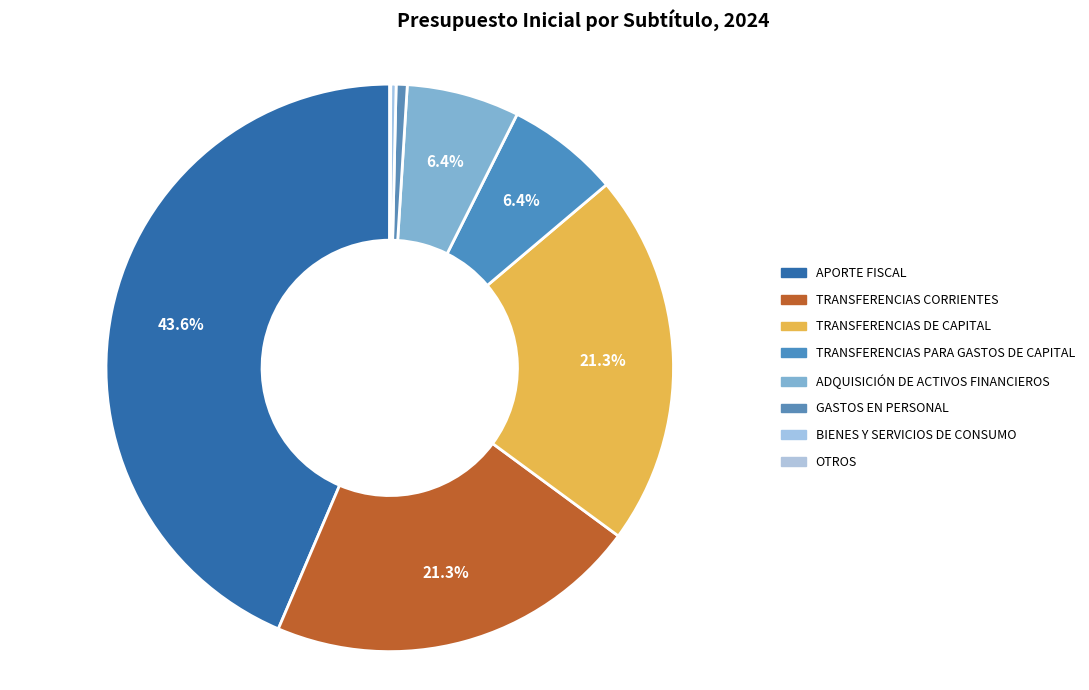

Rank the categories by value from lowest to highest.

OTROS, BIENES Y SERVICIOS DE CONSUMO, GASTOS EN PERSONAL, TRANSFERENCIAS PARA GASTOS DE CAPITAL, ADQUISICIÓN DE ACTIVOS FINANCIEROS, TRANSFERENCIAS DE CAPITAL, TRANSFERENCIAS CORRIENTES, APORTE FISCAL